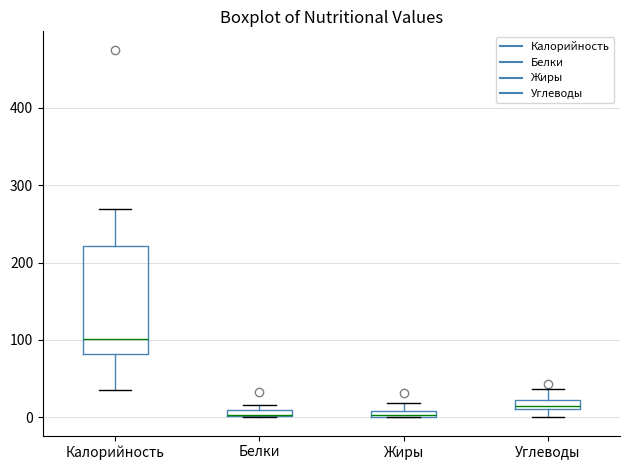

Comparing the boxes themselves (not the whiskers), which one is the tallest?

Калорийность